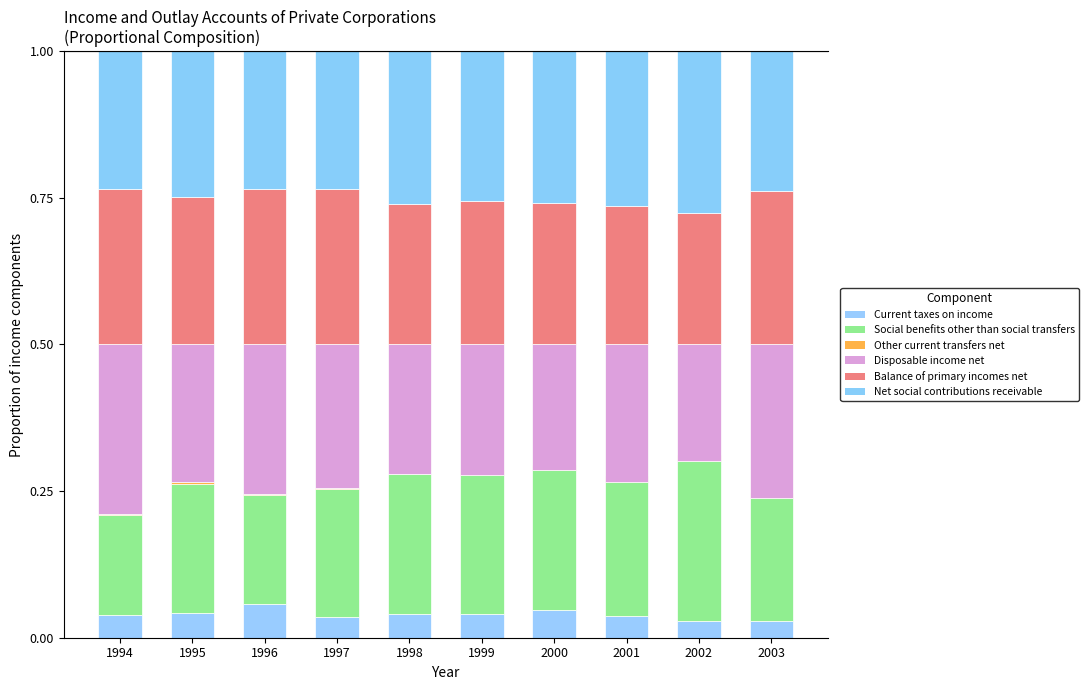

What is the sum of the Disposable income net values at 2003 and 1997?

0.5